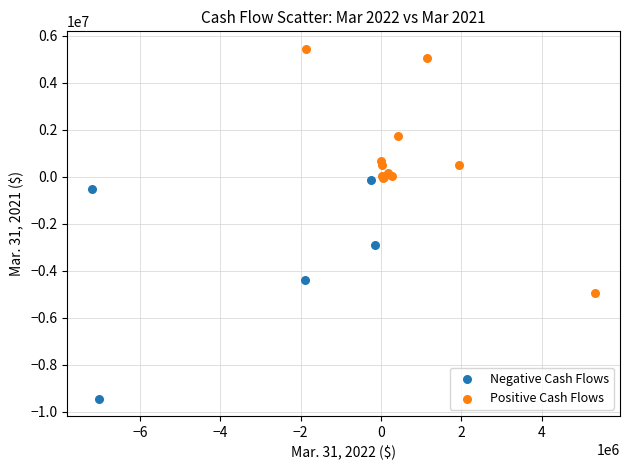

What are all the series names shown in the legend?

Negative Cash Flows, Positive Cash Flows